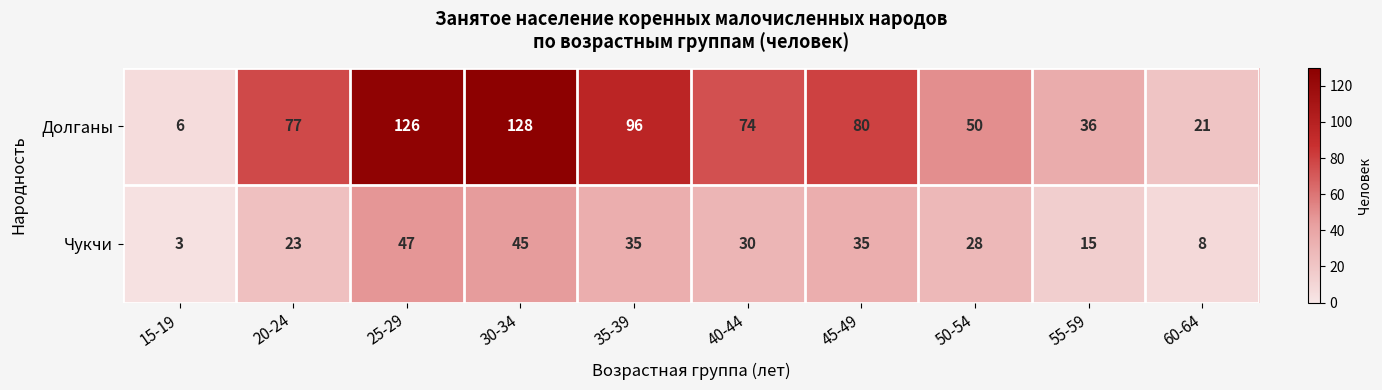

True or false: Долганы has a value of 74 at 40-44.

True